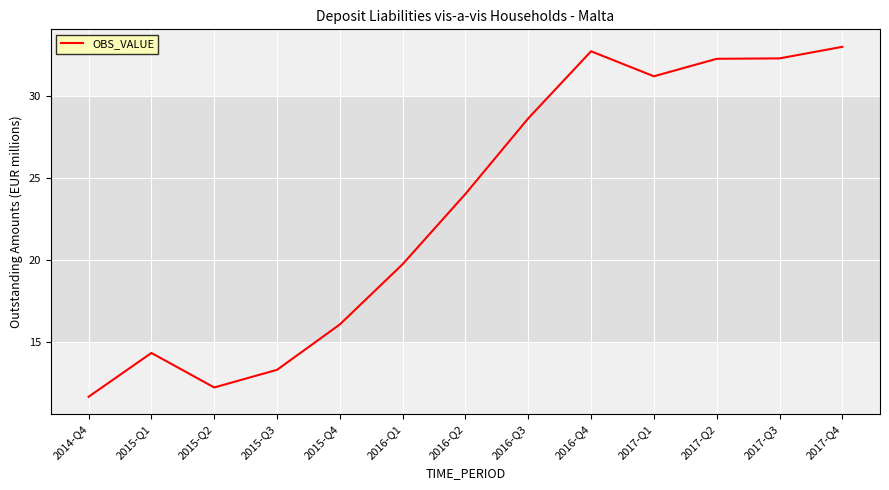

What is the approximate value at 2015-Q3?

13.3